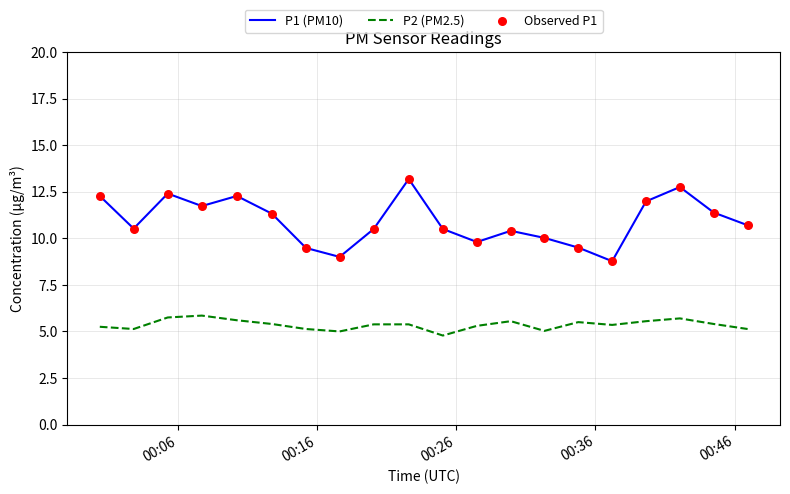

Which series has the largest total across all categories?

P1 (PM10)